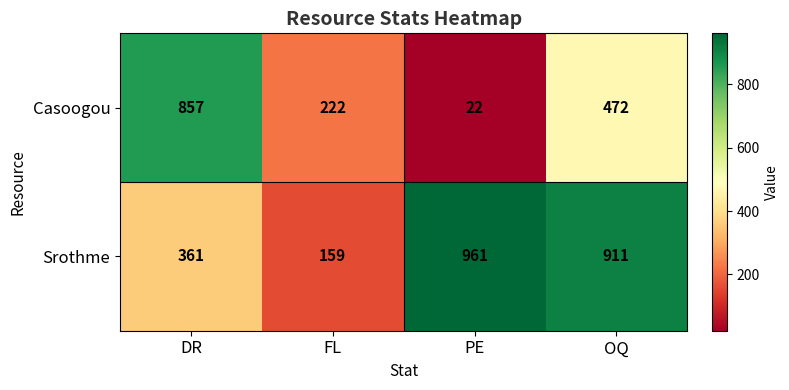

At which category is the sum across all series the highest?

OQ